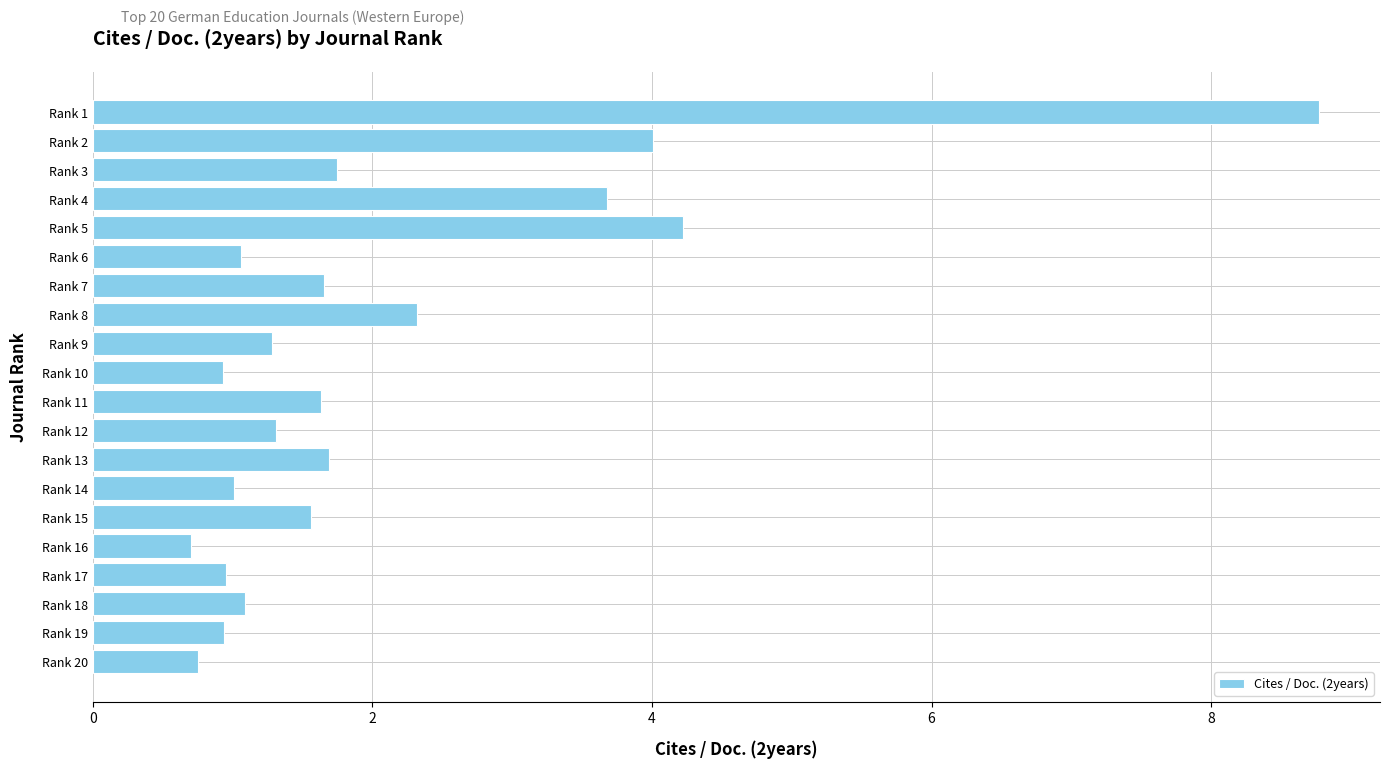

What is the change in value from Rank 5 to Rank 17?

-3.3